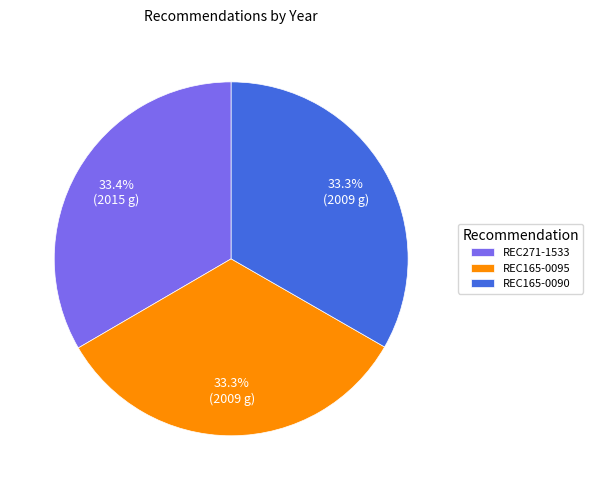

To the nearest percent, what percentage of the pie is REC271-1533?

33%